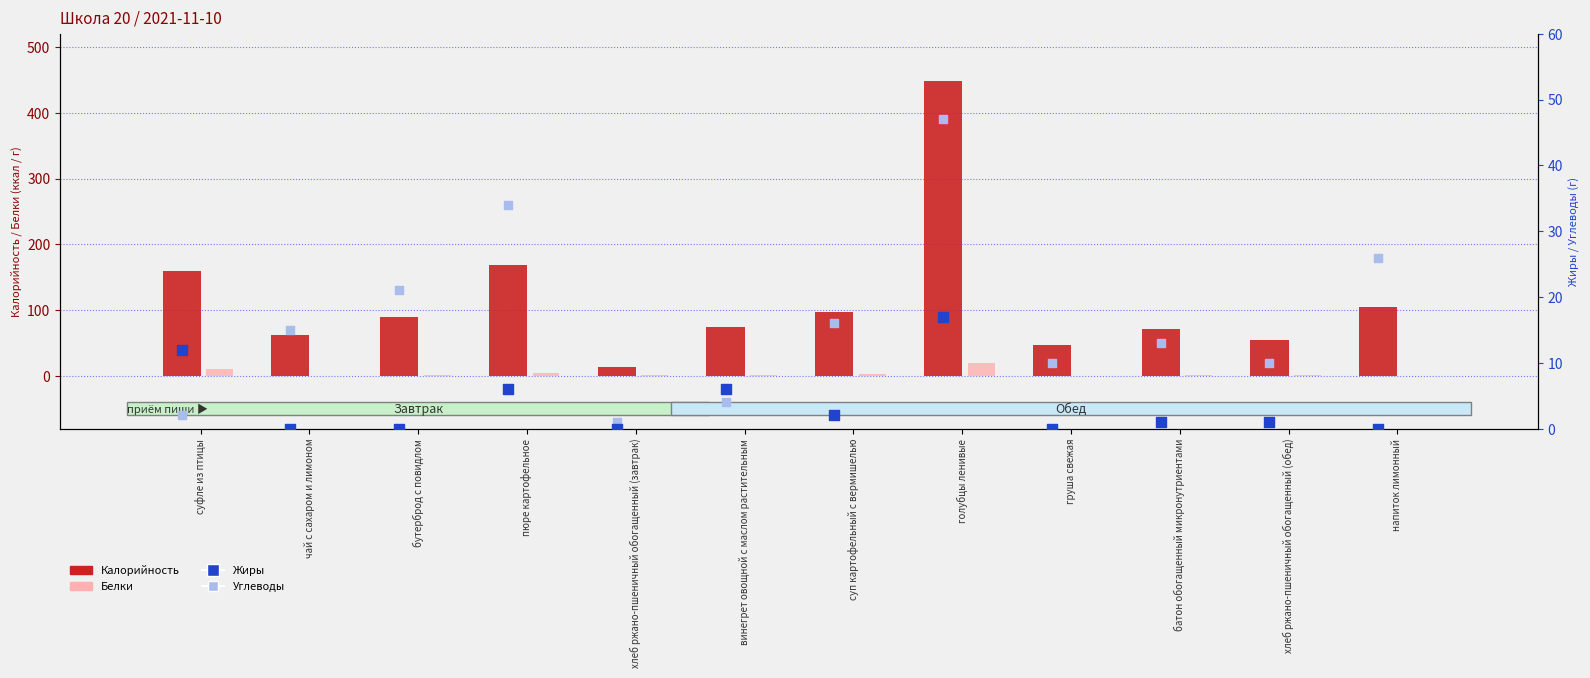

Is the value of Жиры at груша свежая greater than the value of Белки at голубцы ленивые?

No